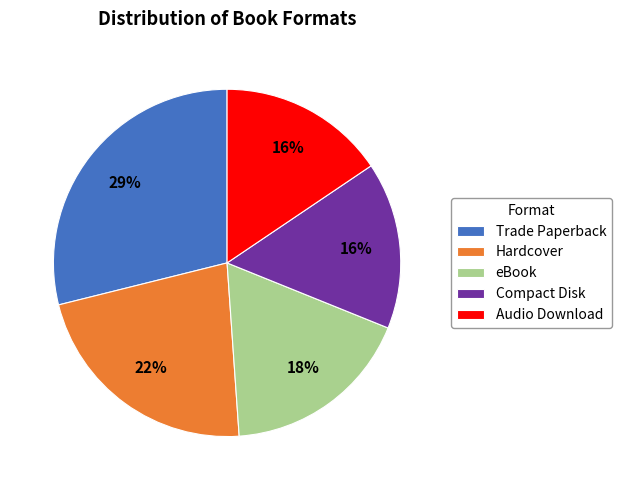

Approximately how many times larger is the value at Trade Paperback compared to Hardcover?

1.3